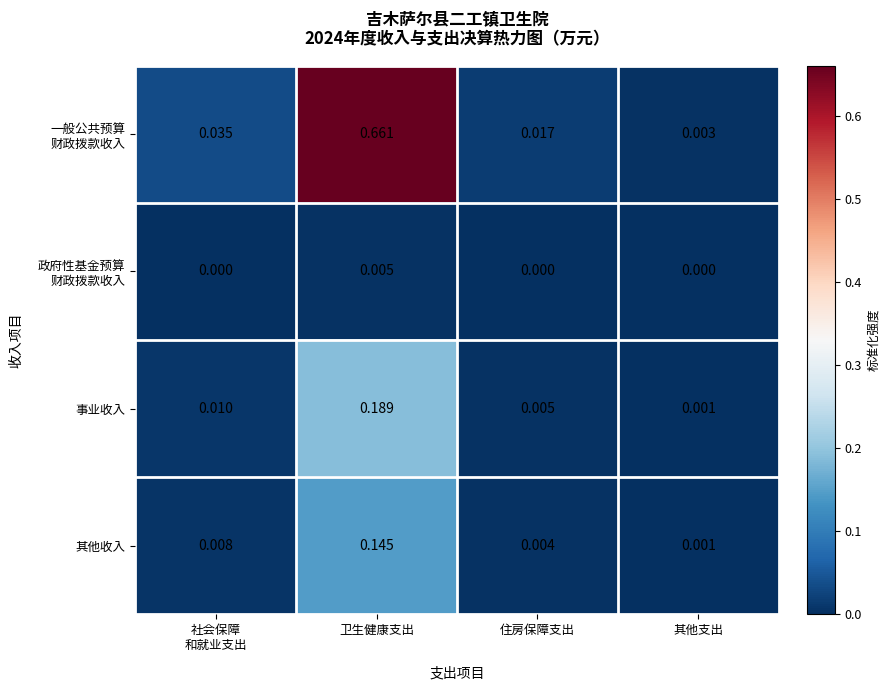

At which category is the sum across all series the highest?

卫生健康支出